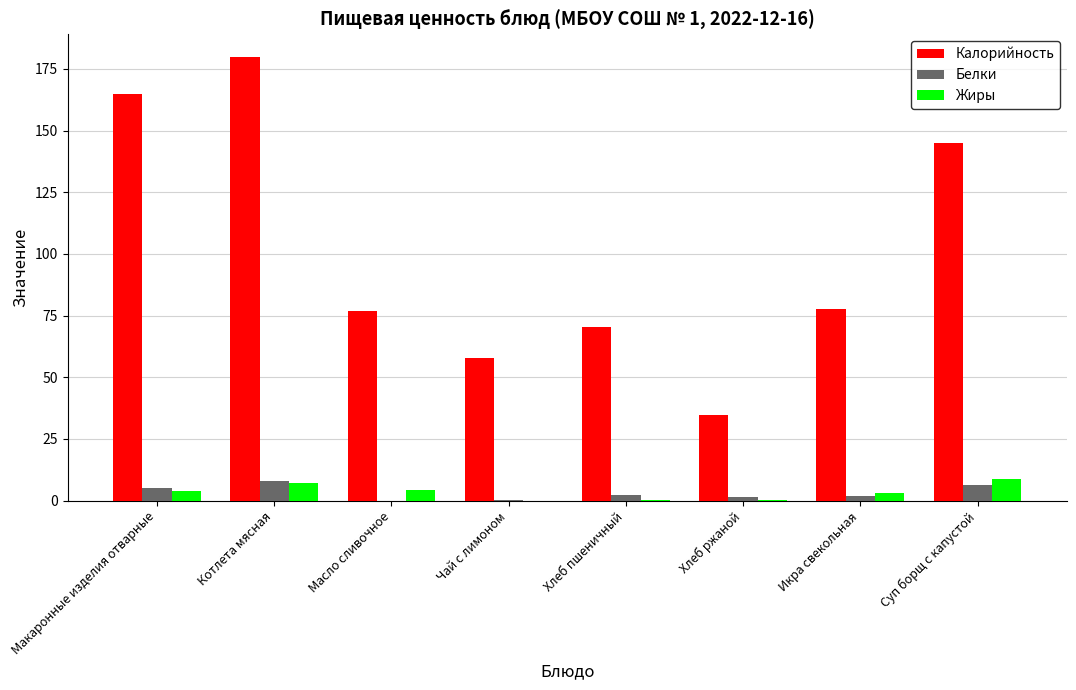

Which series changed the most between Икра свекольная and Суп борщ с капустой?

Калорийность